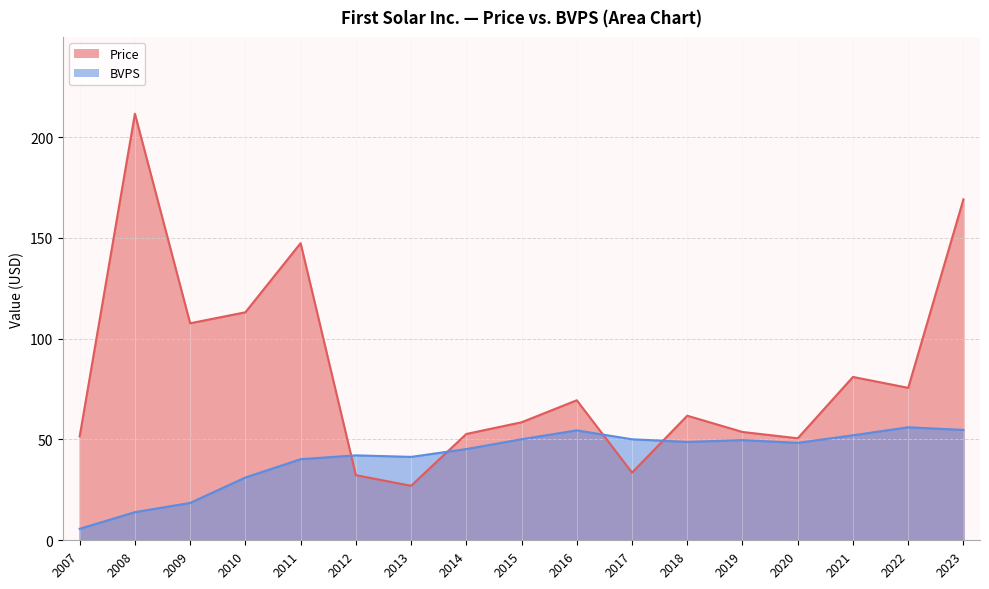

True or false: Price has a value of 109.6 at 2018.

False